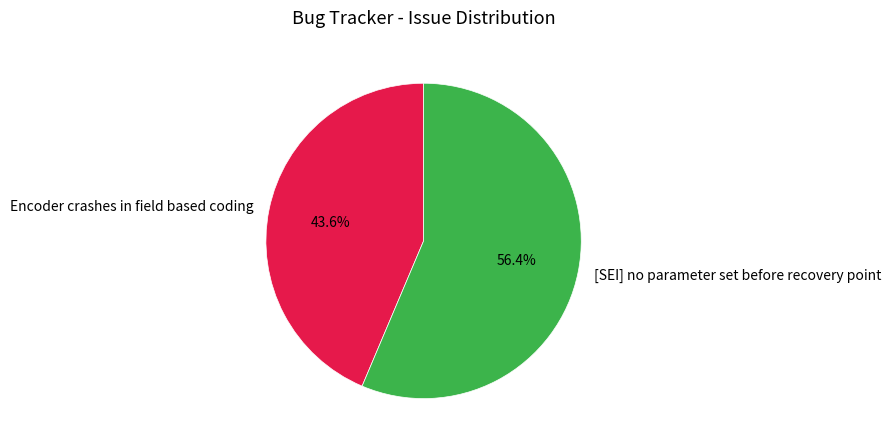

How many slices are in this pie chart?

2